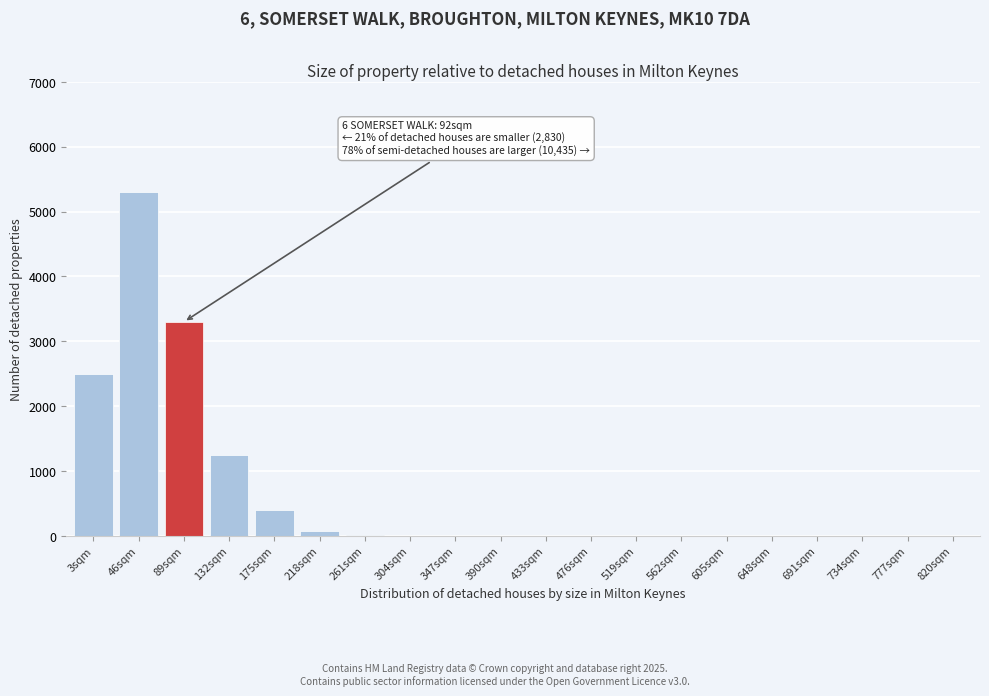

What is the sum of all values?

12858